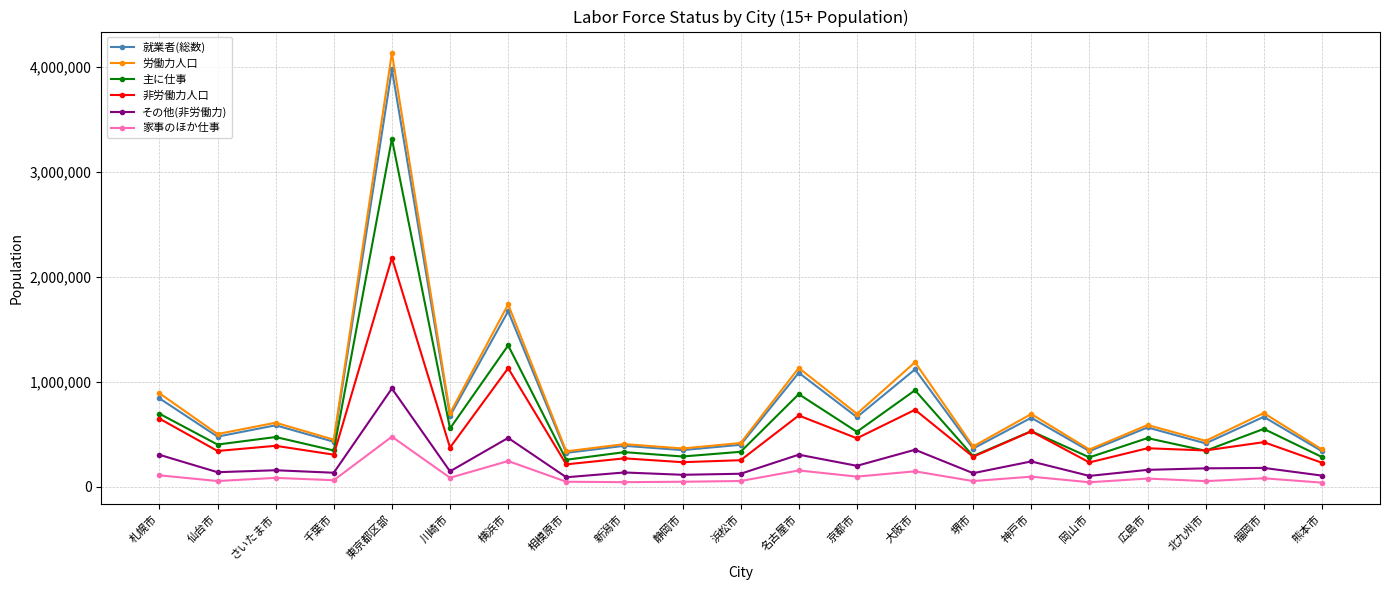

What is the label of the 2nd point from the left?

仙台市